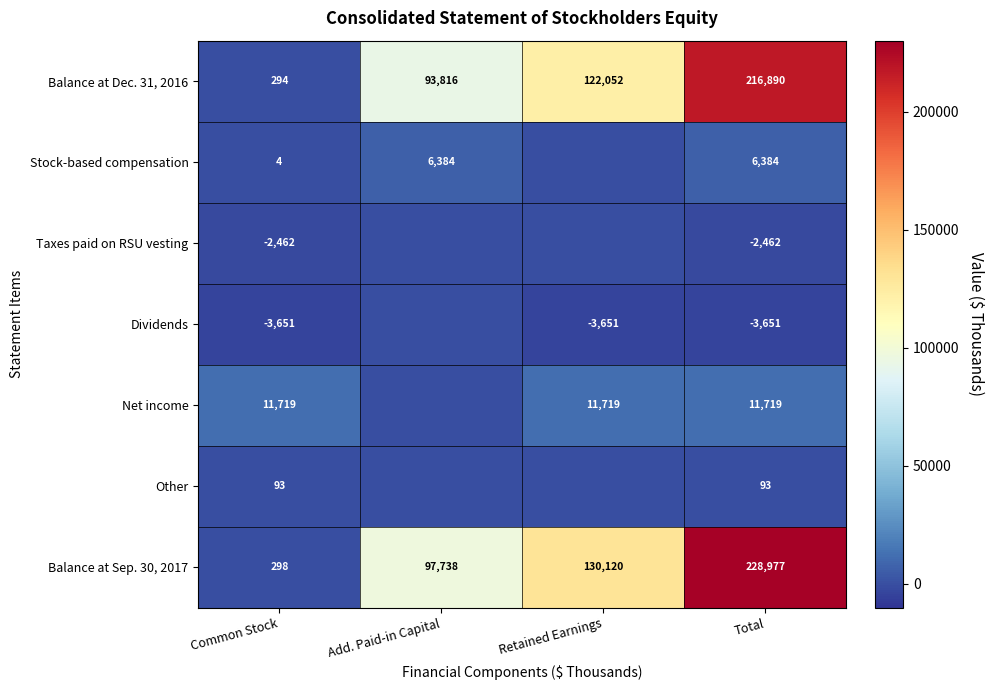

What is the sum of all Balance at Sep. 30, 2017 values?

457133